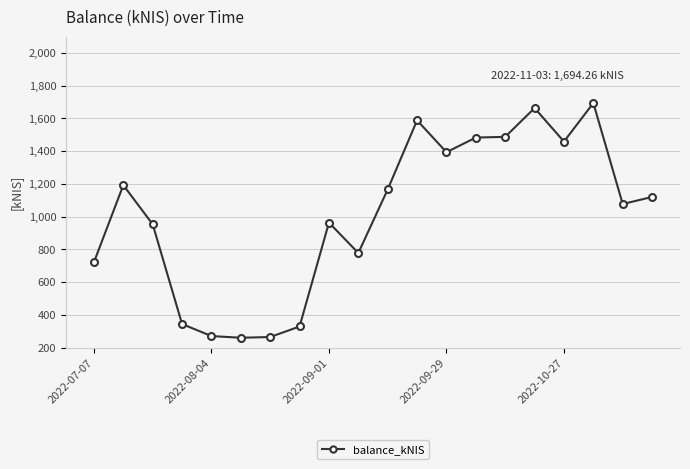

What is the difference between the maximum and minimum values?

1434.7